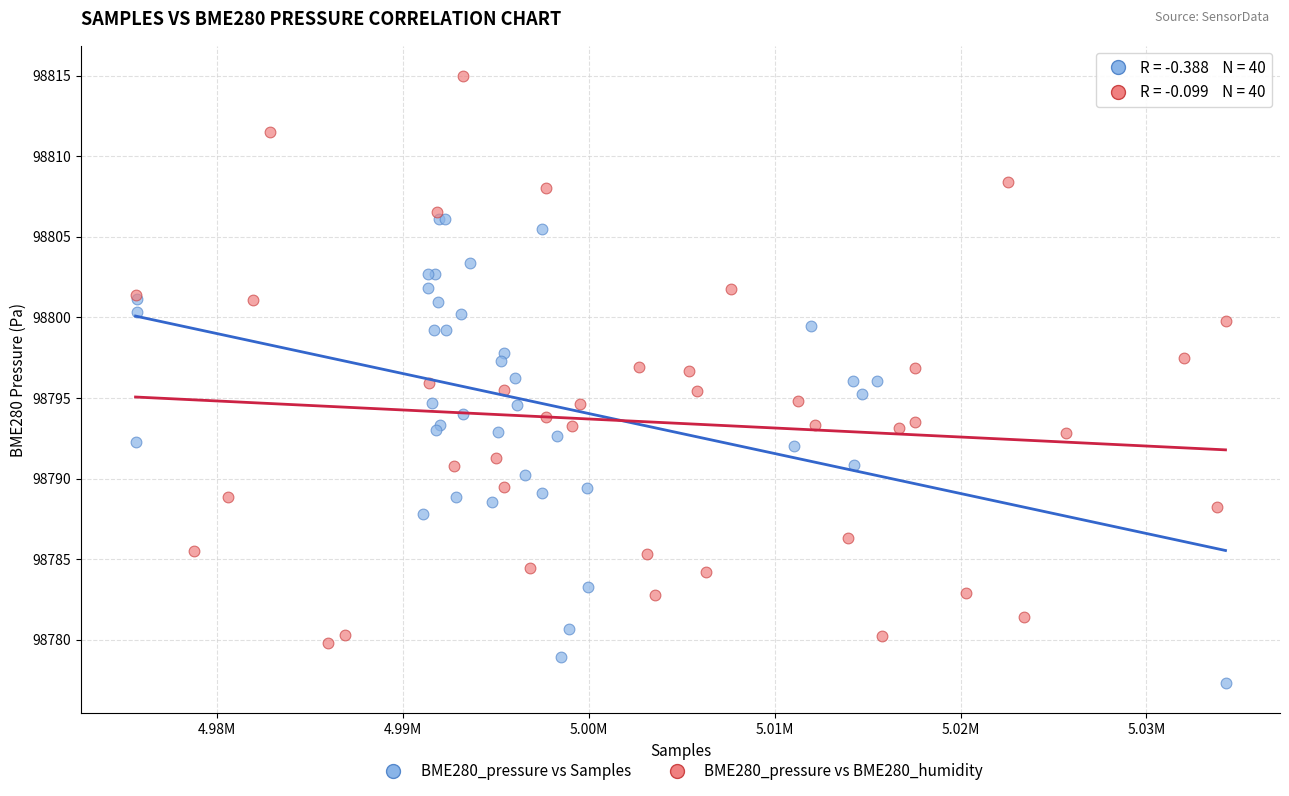

Which series reaches the maximum Y coordinate?

BME280_pressure vs BME280_humidity